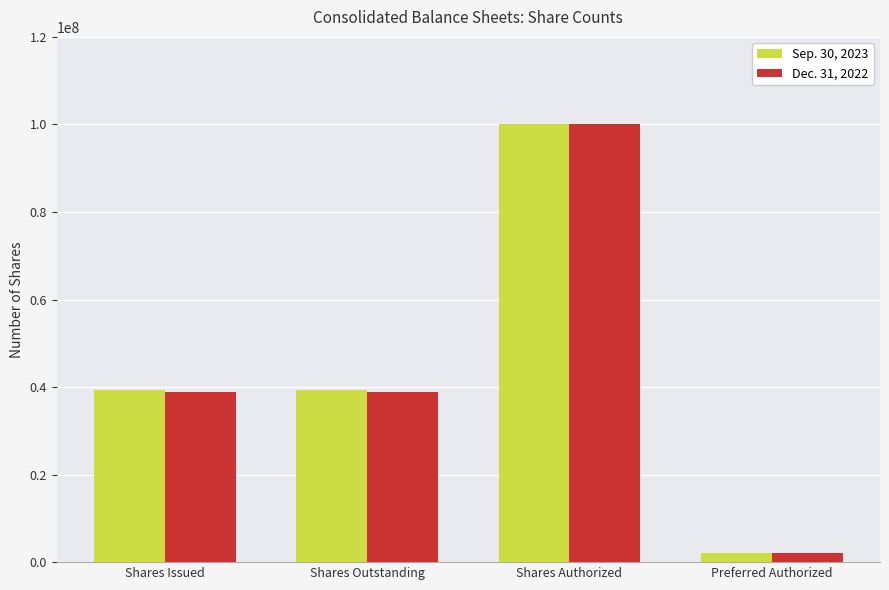

What is the lowest value of the Sep. 30, 2023 series?

2000000